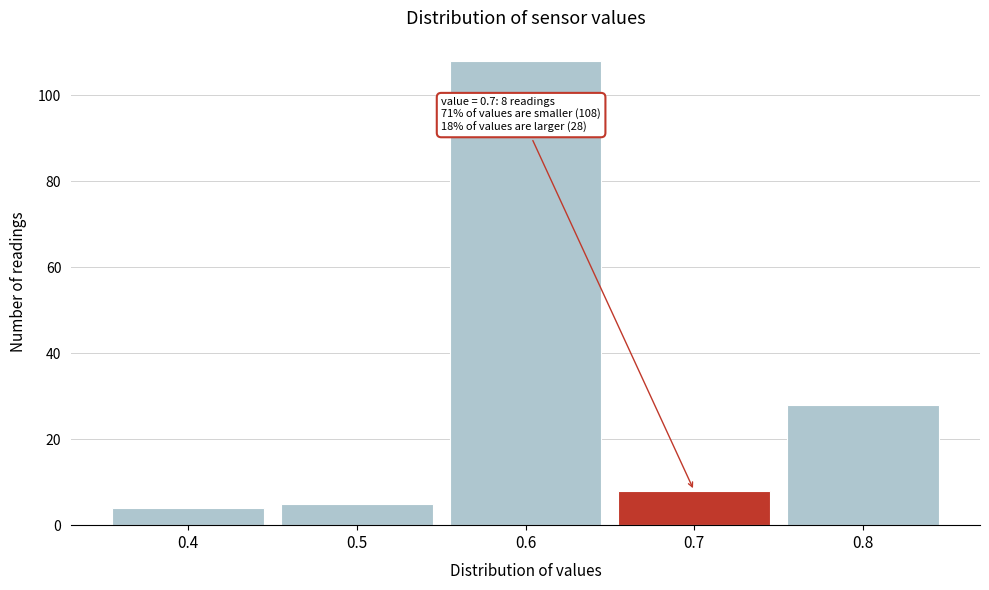

Reading left to right, list all the values displayed in this chart.

4	5	108	8	28